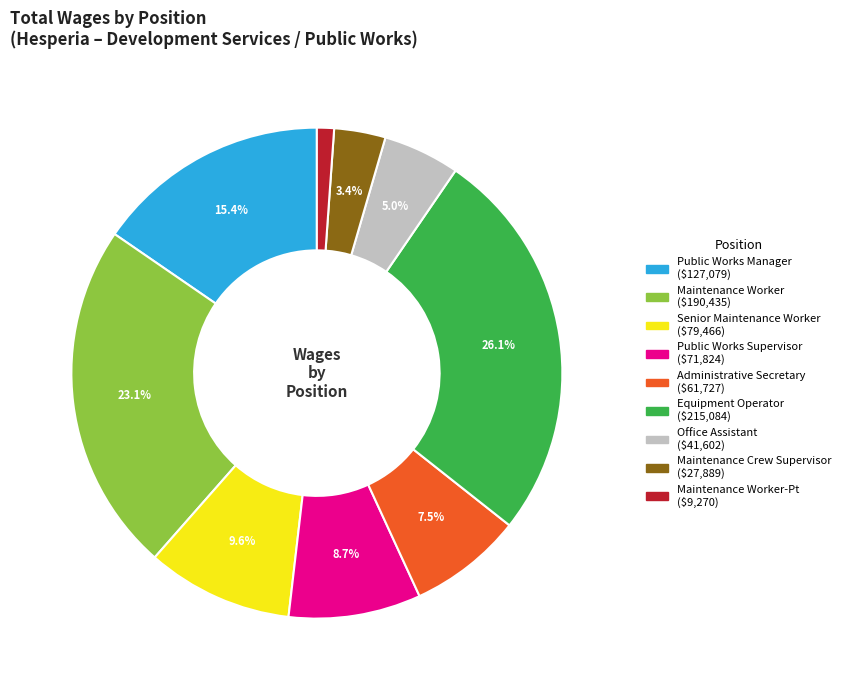

Does any single category account for the majority?

No